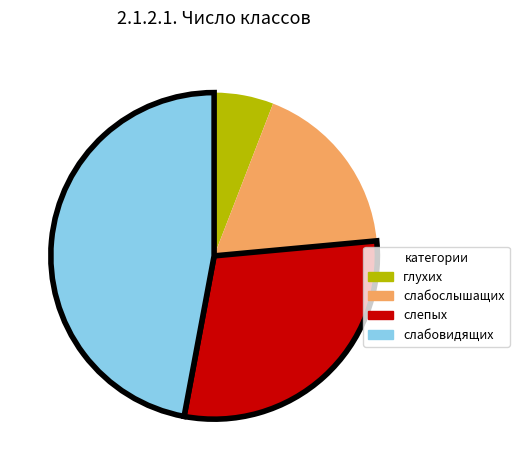

Which category has the biggest portion of the pie?

слабовидящих